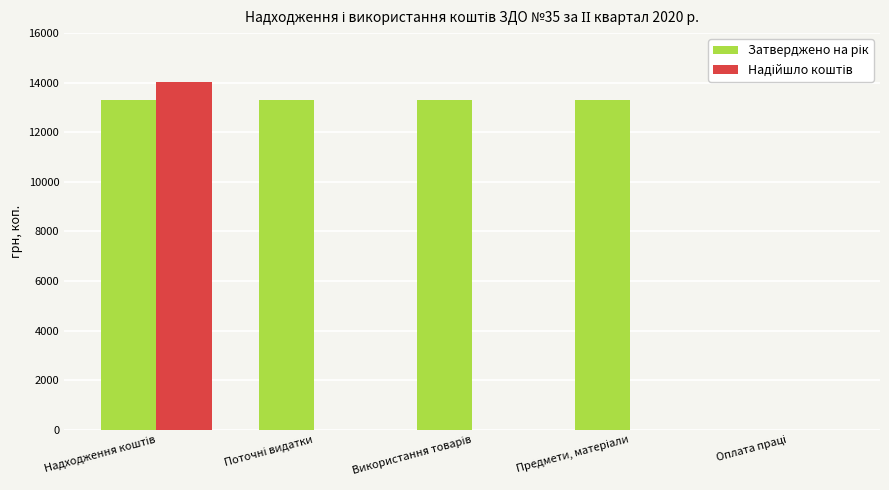

What is the greatest value displayed?

14015